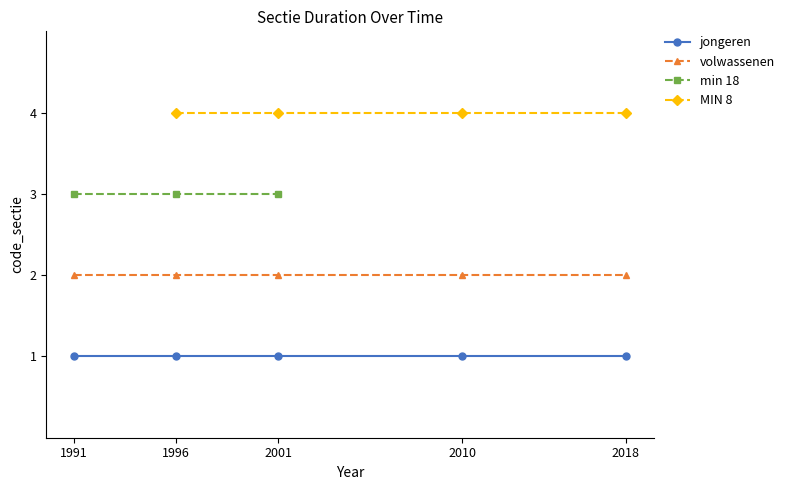

What is the smallest value displayed?

1